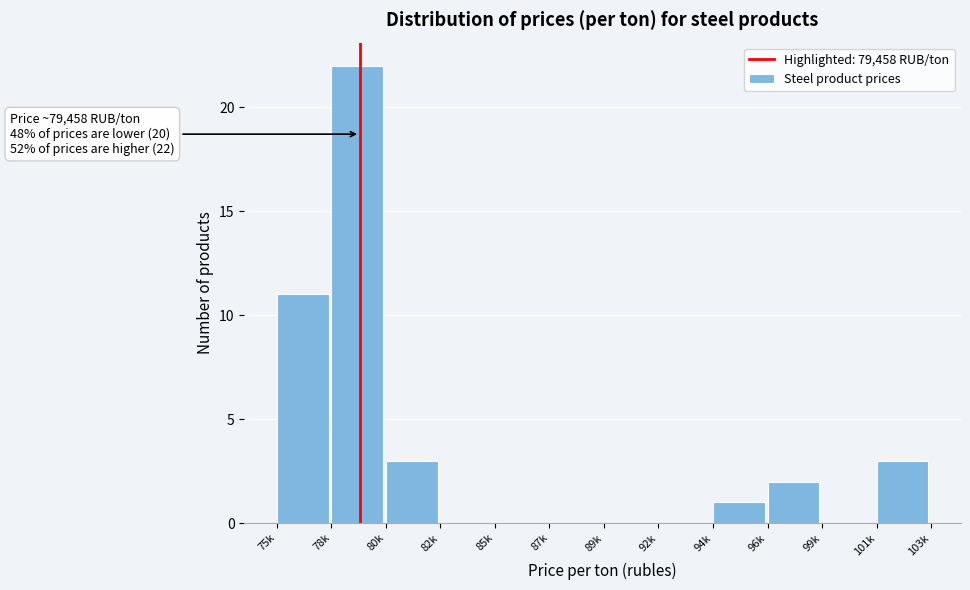

Reading left to right, what are all the values shown in this chart?

75k=11	78k=22	80k=3	82k=0	85k=0	87k=0	89k=0	92k=0	94k=1	96k=2	99k=0	101k=3